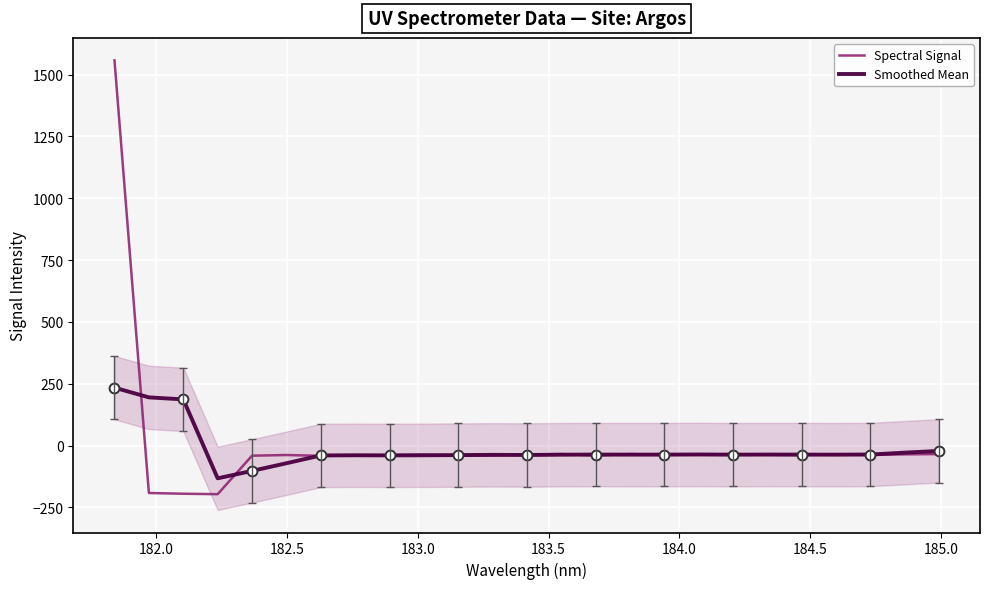

What are all the series names shown in the legend?

Spectral Signal, Smoothed Mean